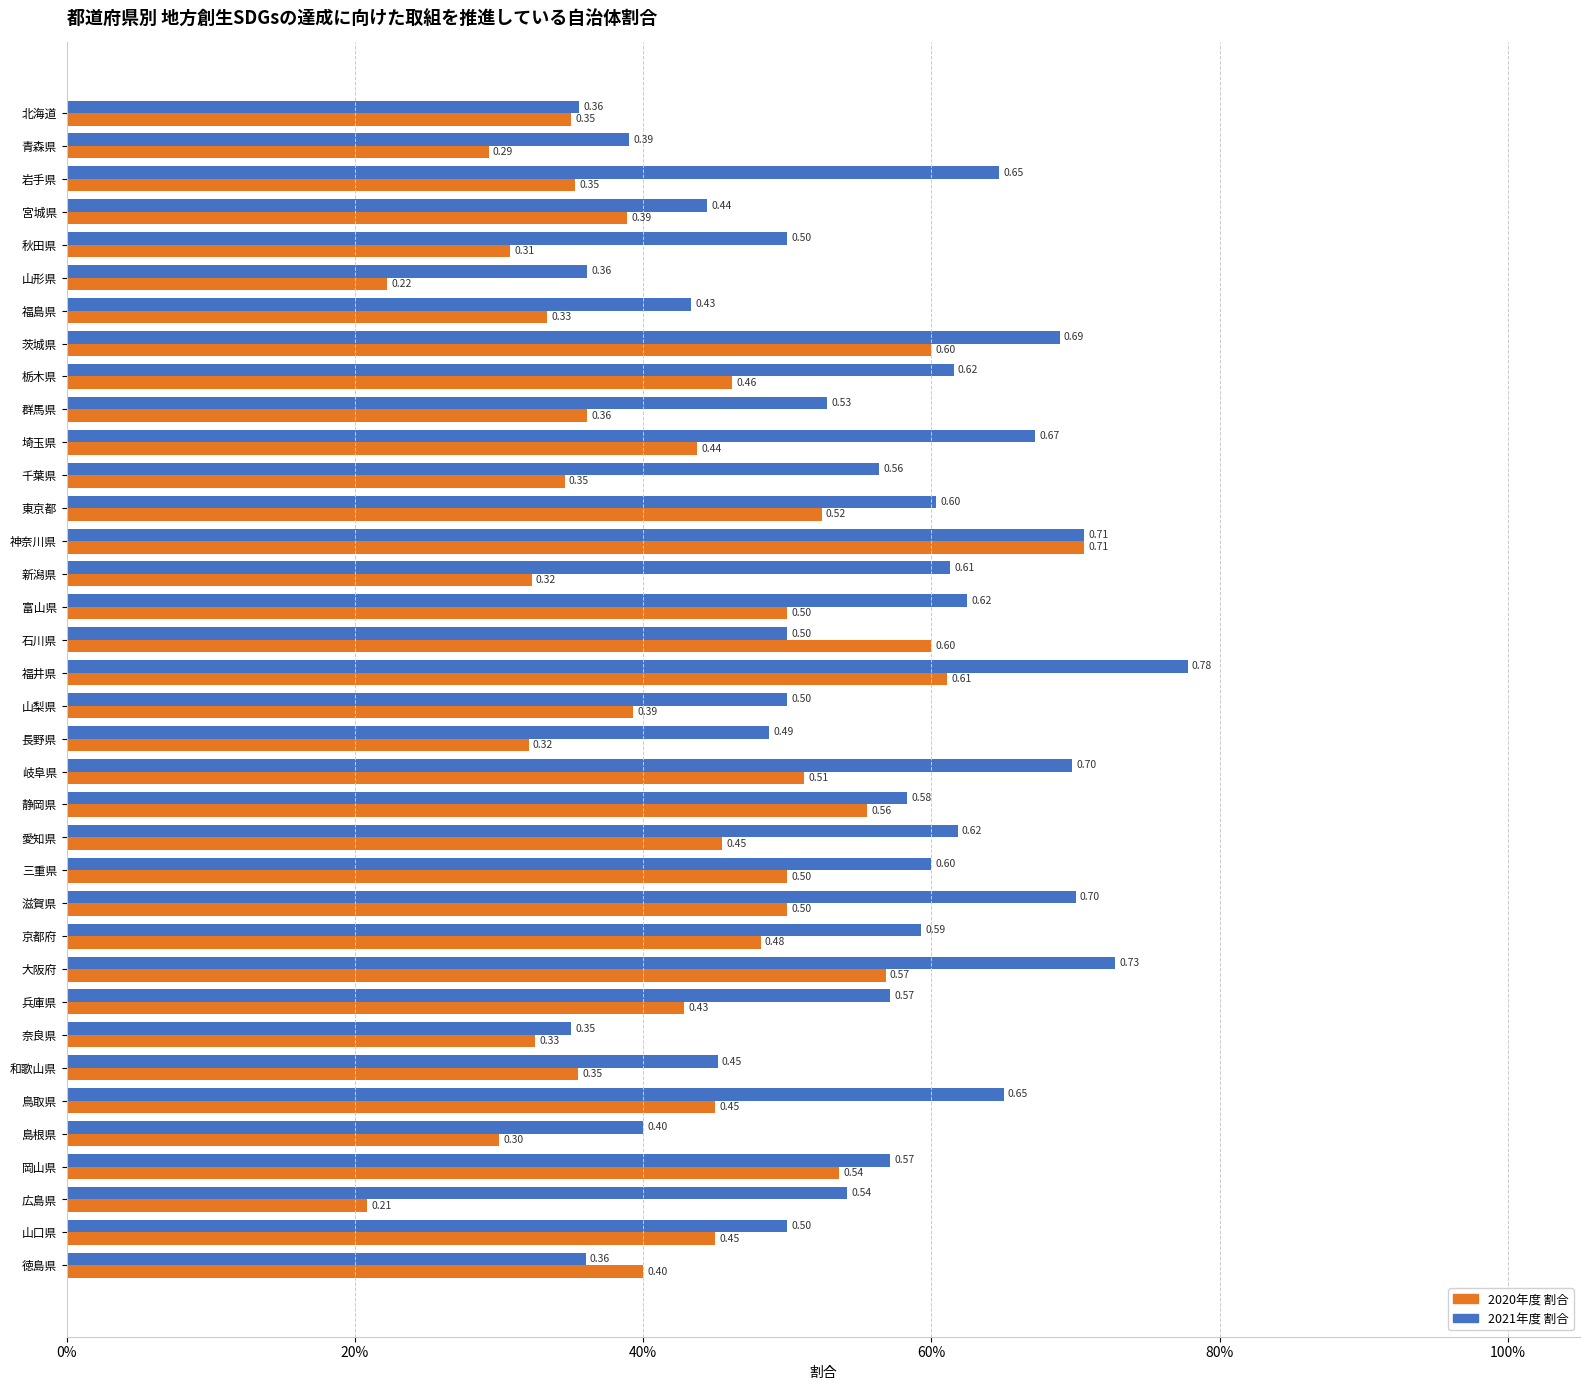

What are all the series names shown in the legend?

2020年度 割合, 2021年度 割合